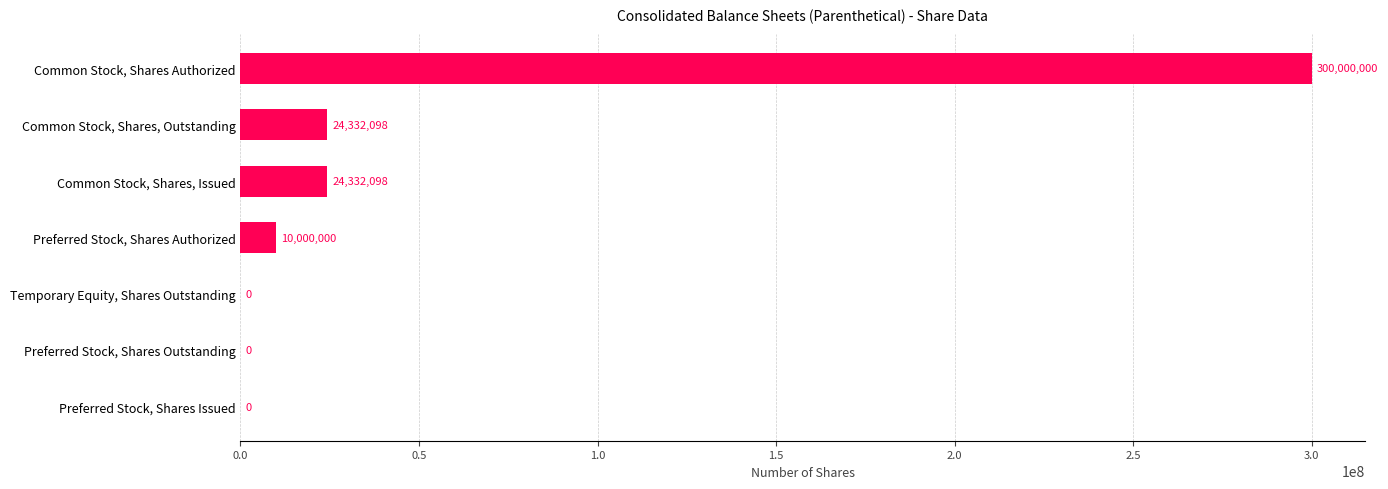

The value at Common Stock, Shares Authorized is 405089483. True or false?

False